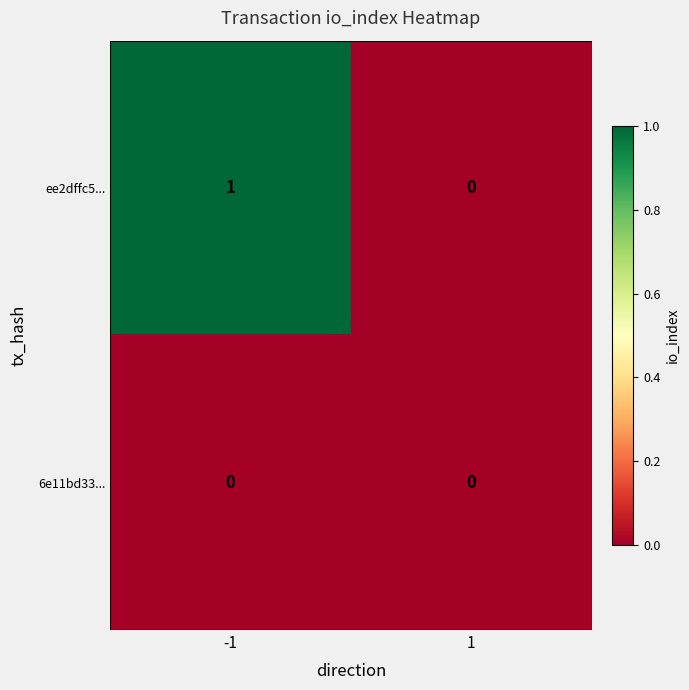

Reading left to right, list all the values displayed in this chart.

ee2dffc5...: -1=1	1=0
6e11bd33...: -1=0	1=0